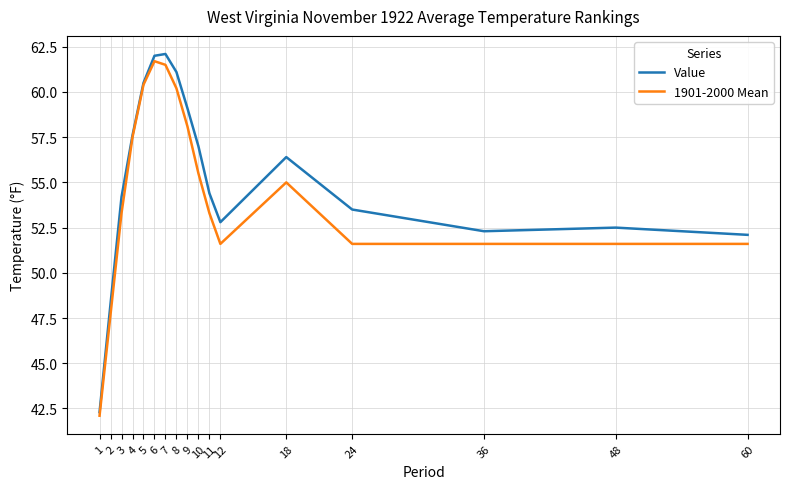

Reading left to right, what are all the values shown in this chart?

Value: 42.3	48.3	54.2	57.6	60.5	62.0	62.1	61.1	59.1	57.0	54.4	52.8	56.4	53.5	52.3	52.5	52.1
1901-2000 Mean: 42.1	47.7	53.3	57.5	60.4	61.7	61.5	60.2	58.1	55.5	53.3	51.6	55.0	51.6	51.6	51.6	51.6